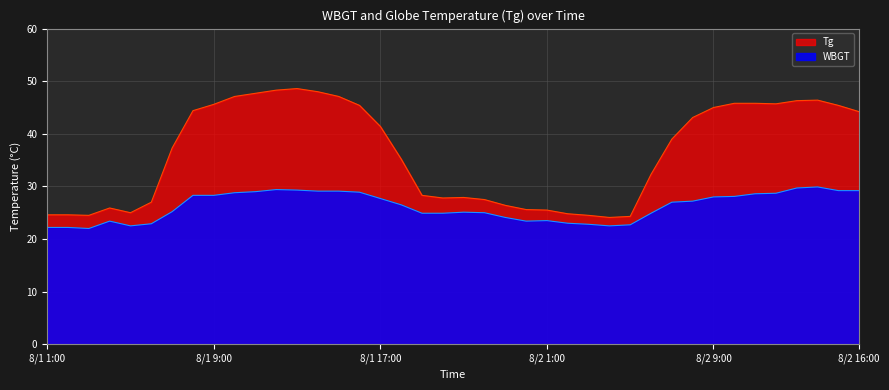

Which series has the widest spread of values?

Tg